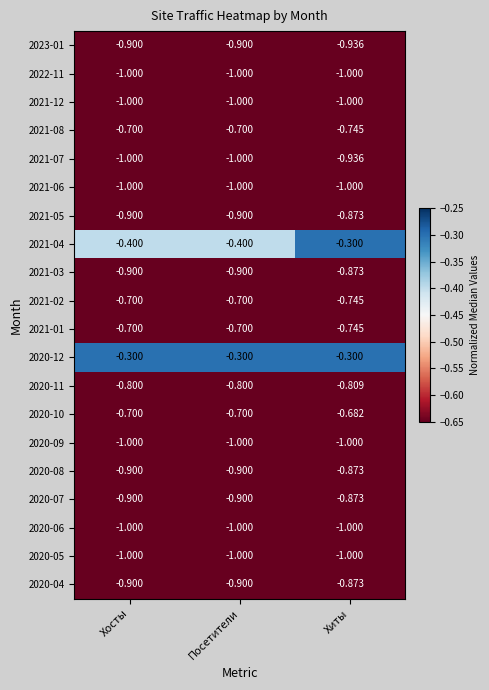

At which label does 2020-07 reach its peak?

Хиты